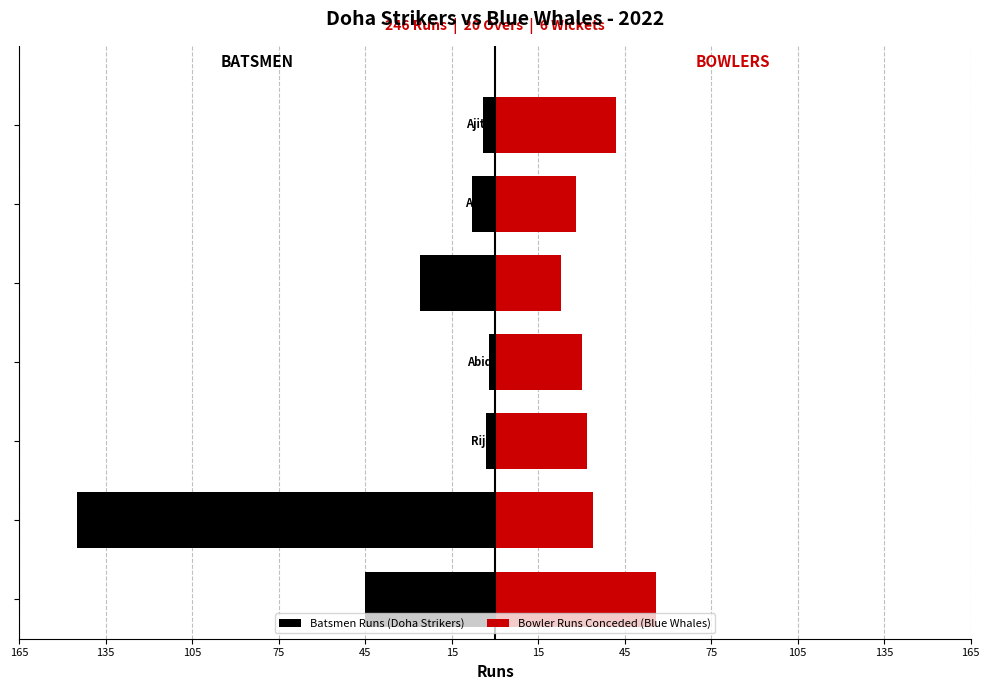

The Bowler Runs Conceded (Blue Whales) series shows 42 at 15. True or false?

True